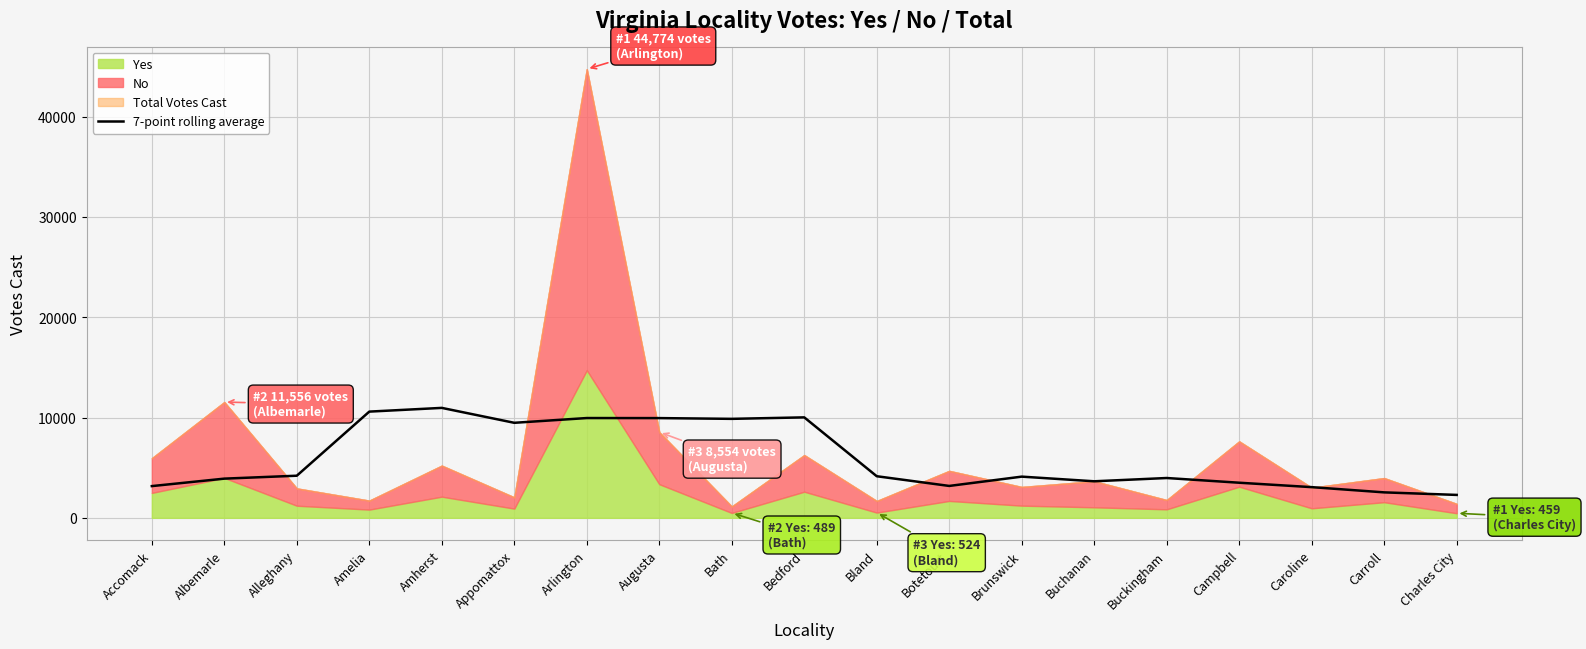

How many data points does each series have?

19